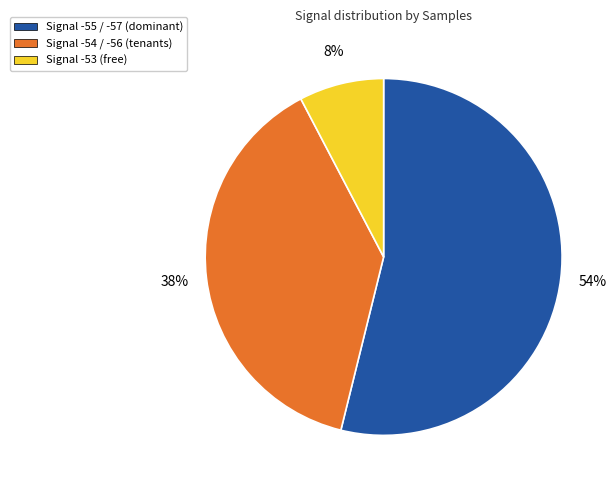

Is there a majority slice in this chart?

Yes